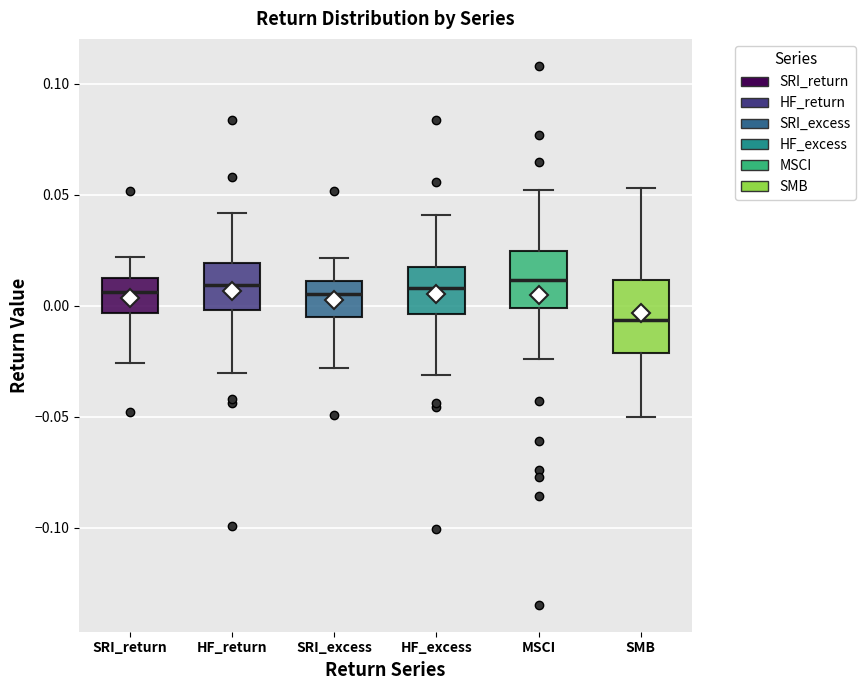

Which box has the lowest median line?

SMB